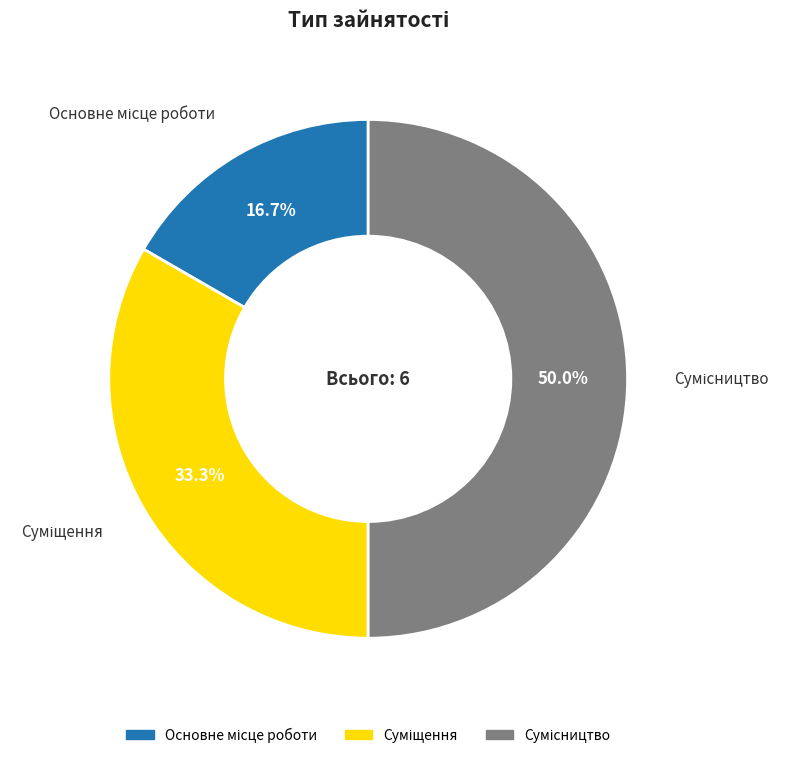

How many slices are in this pie chart?

3